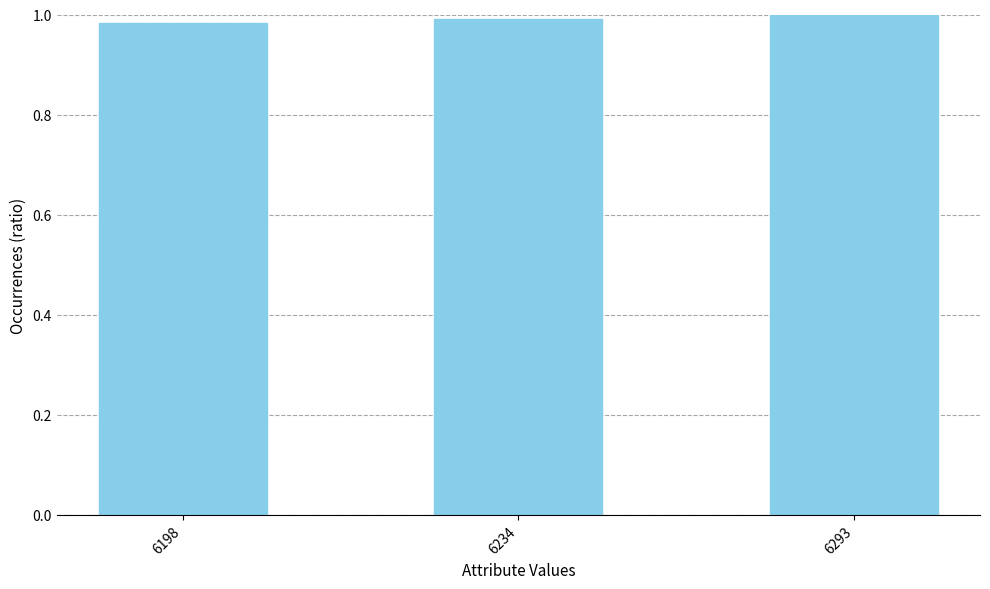

The value at 6198 is 0.6. True or false?

False